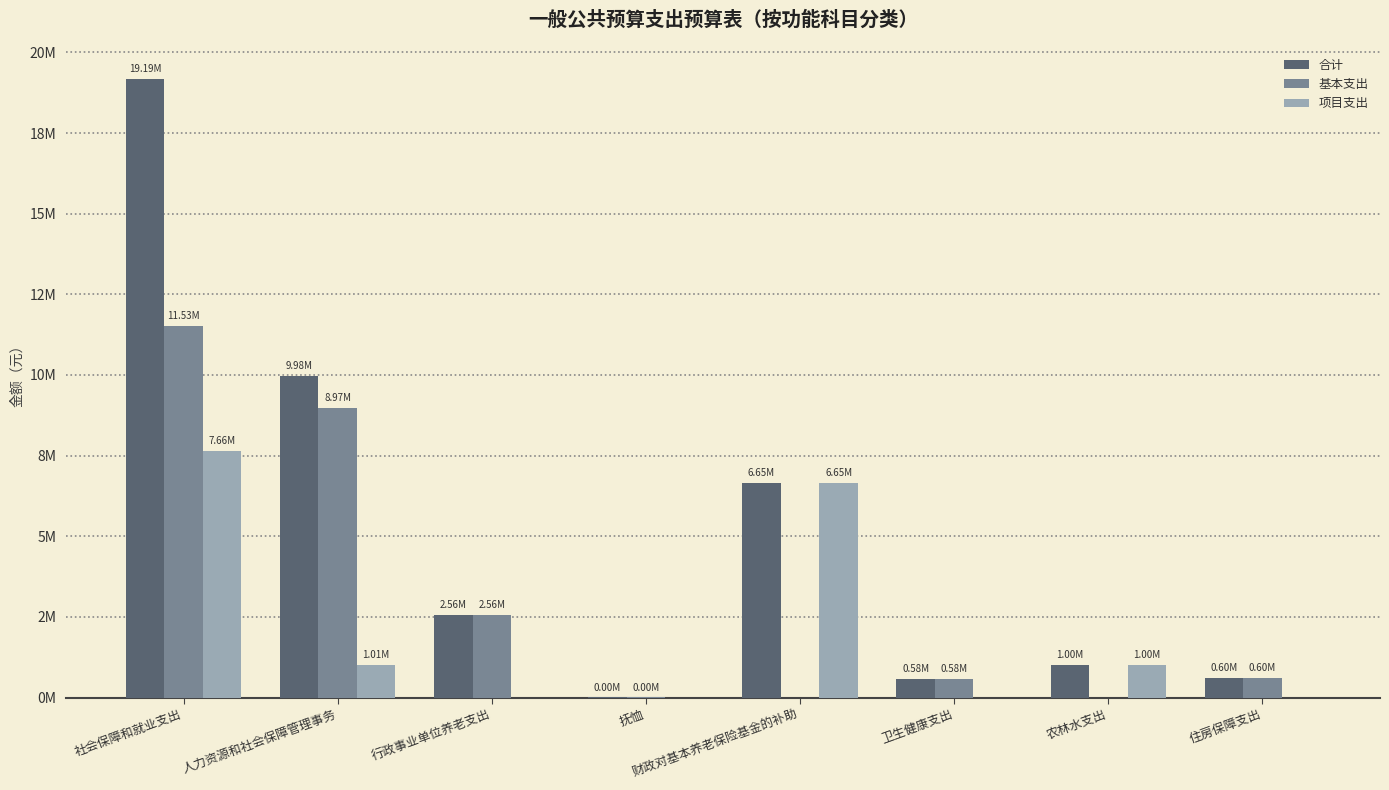

Which series has the largest total across all categories?

合计